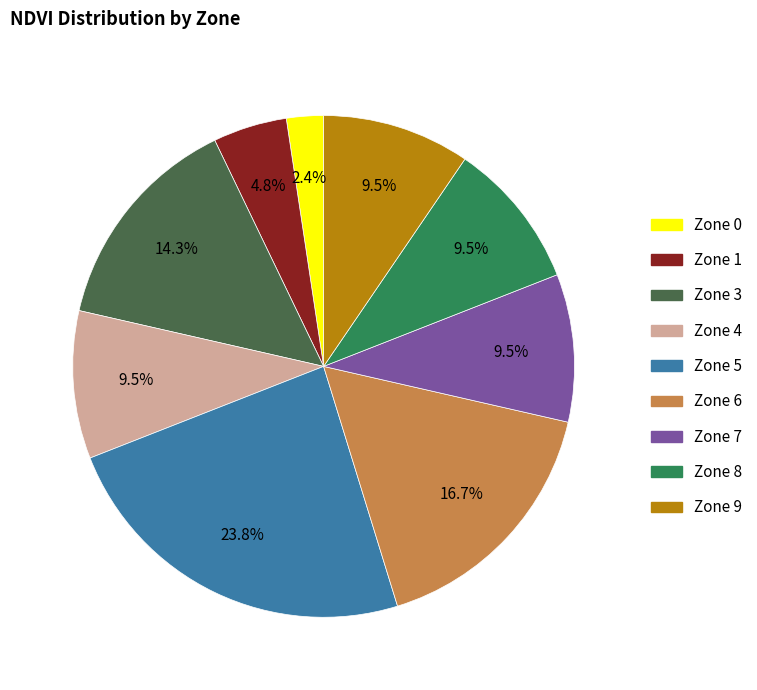

Is there any slice that represents more than half of the pie?

No